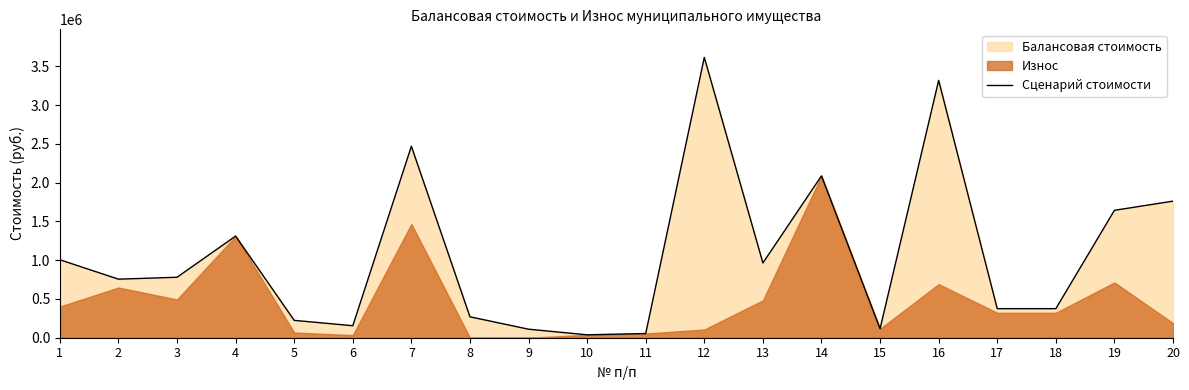

At which label is the value closest to 1827159?

20